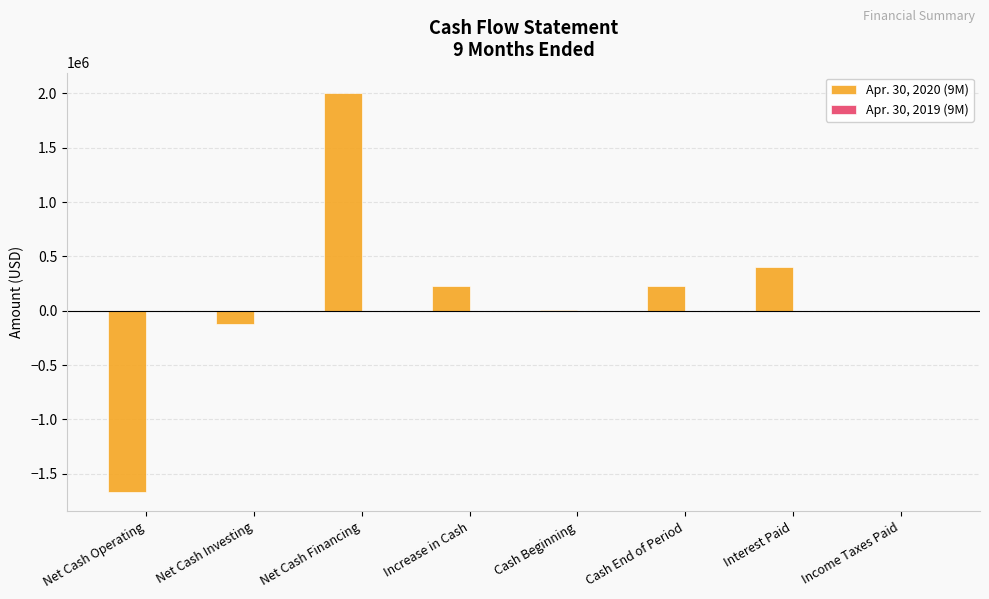

What is the total value across all series at Net Cash Investing?

-118586